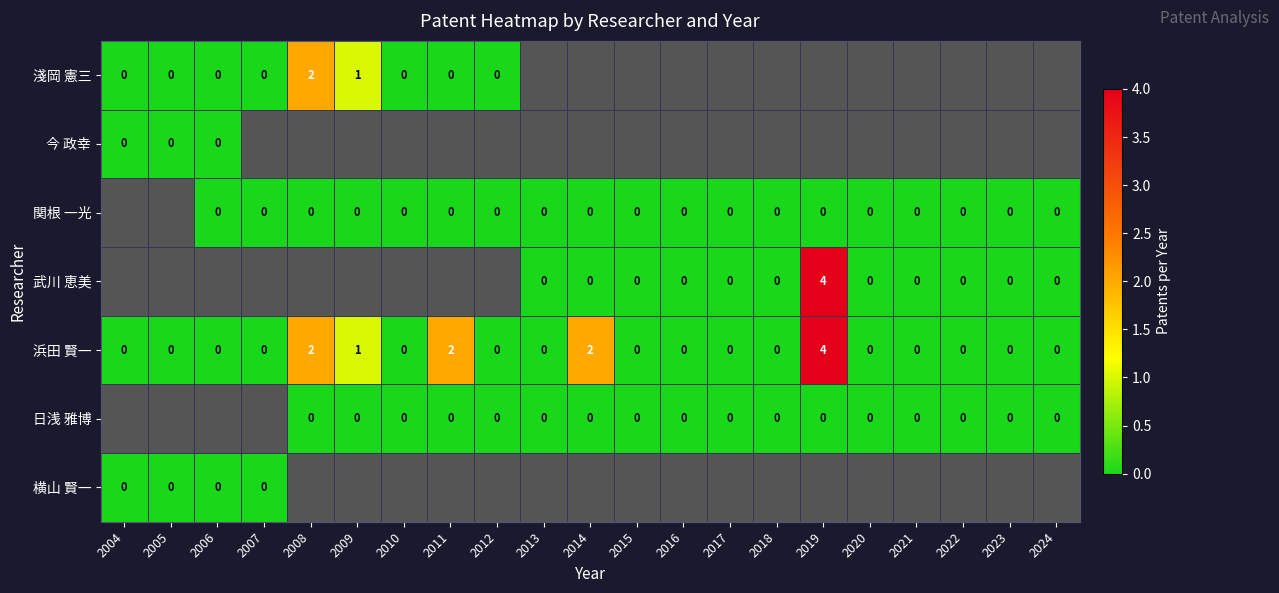

Count the 浜田 賢一 values in the range 0 to 1.

17